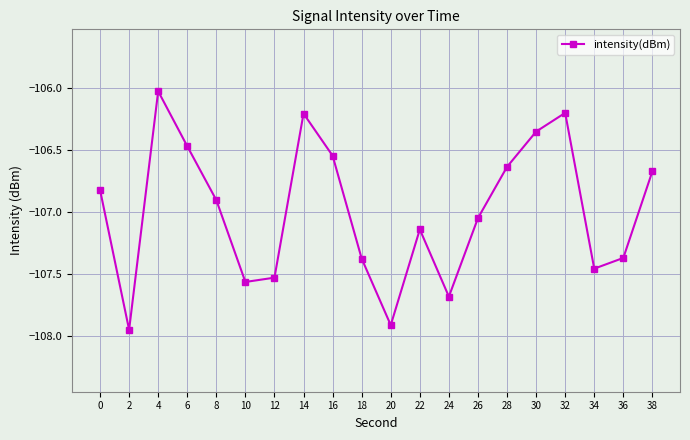

How many categories are shown in the chart?

20